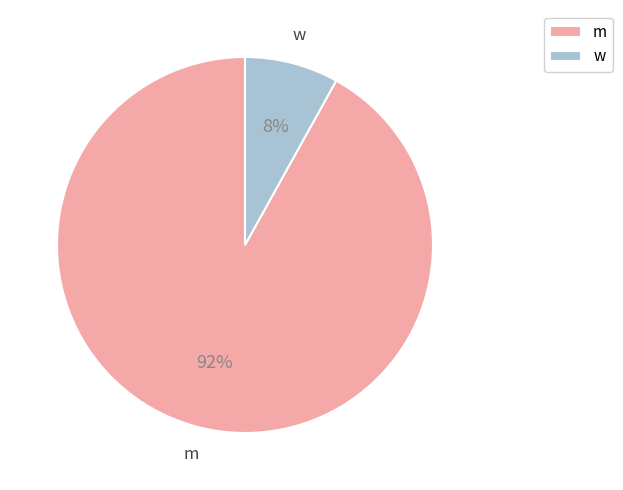

True or false: m accounts for 80% of the total.

False